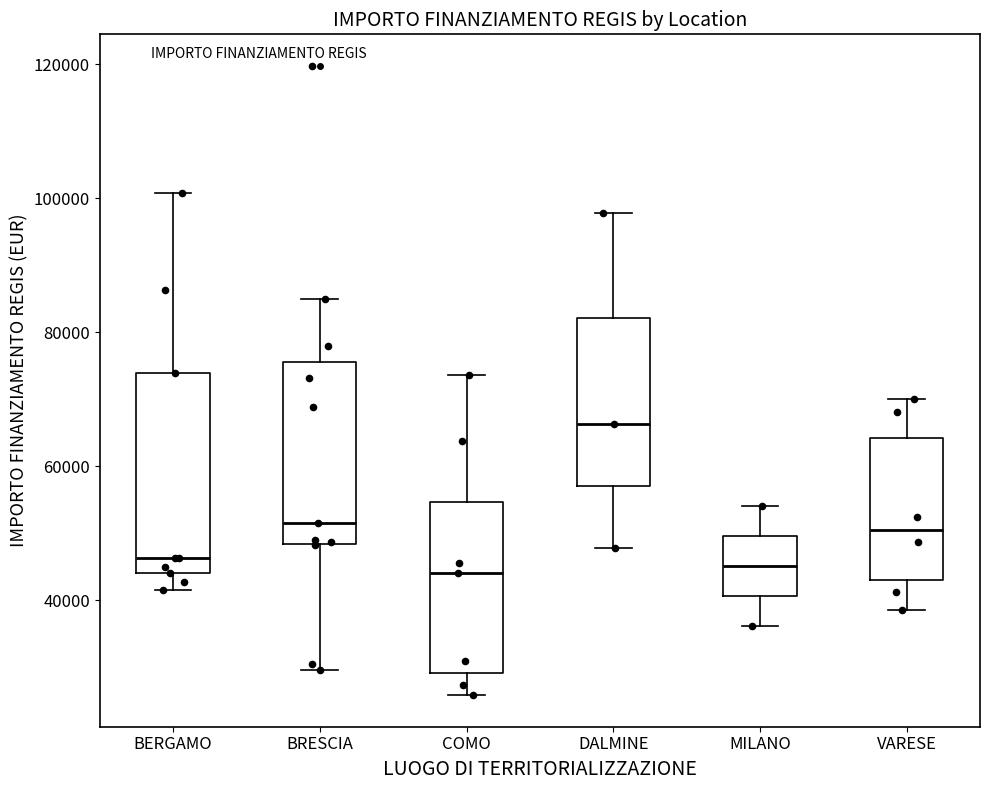

Which box's median line is the highest?

DALMINE